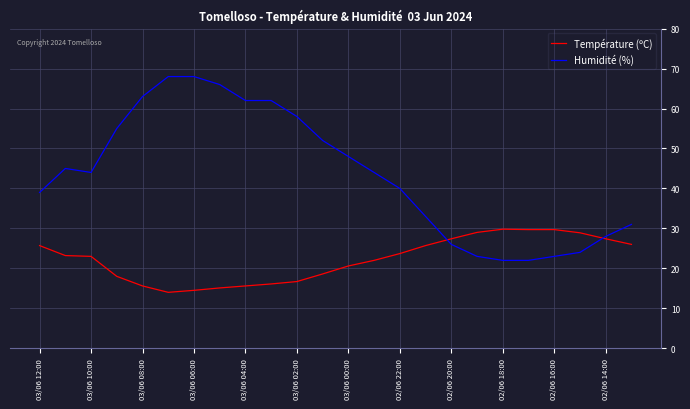

Which series has the largest total across all categories?

Humidité (%)